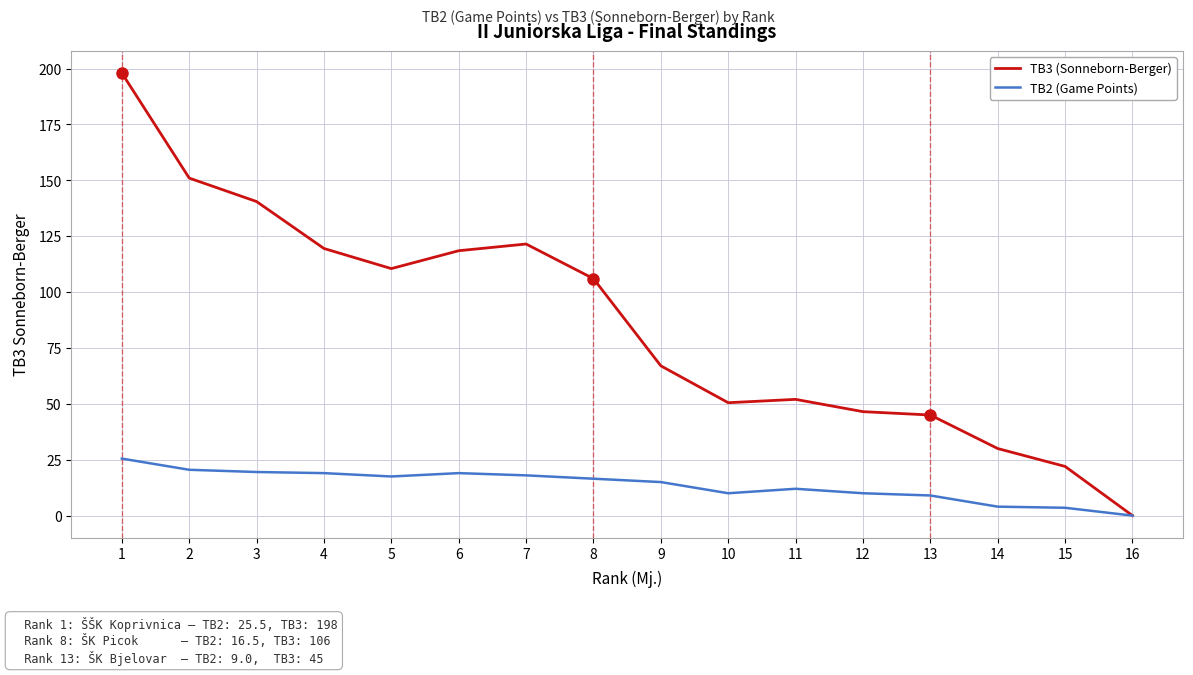

The TB2 (Game Points) series shows 12.1 at 3. True or false?

False